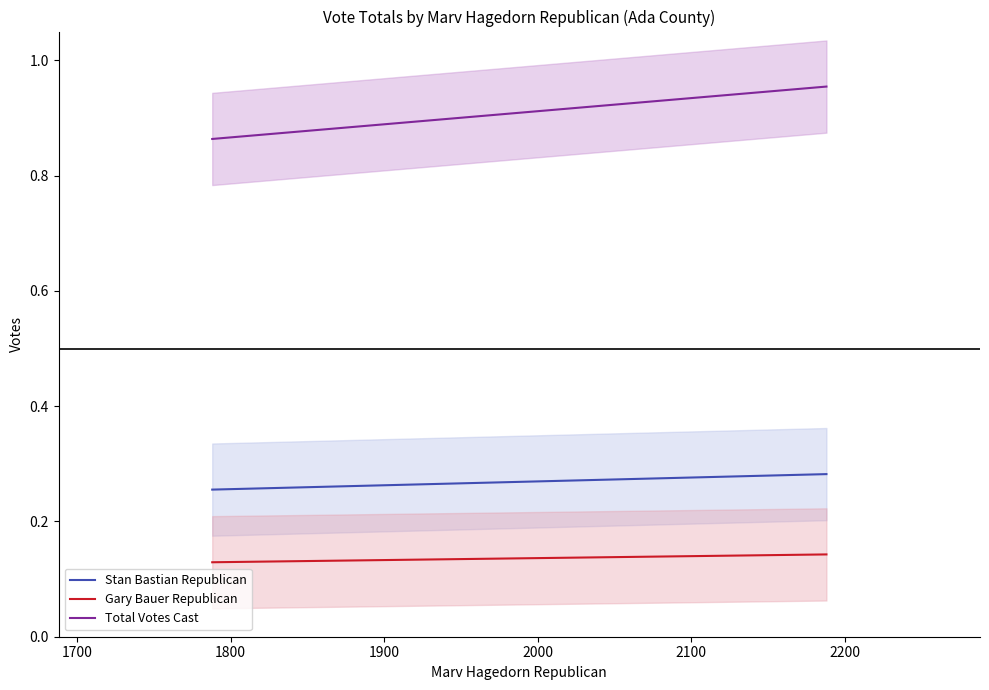

Count the Stan Bastian Republican values in the range 0 to 1.

3